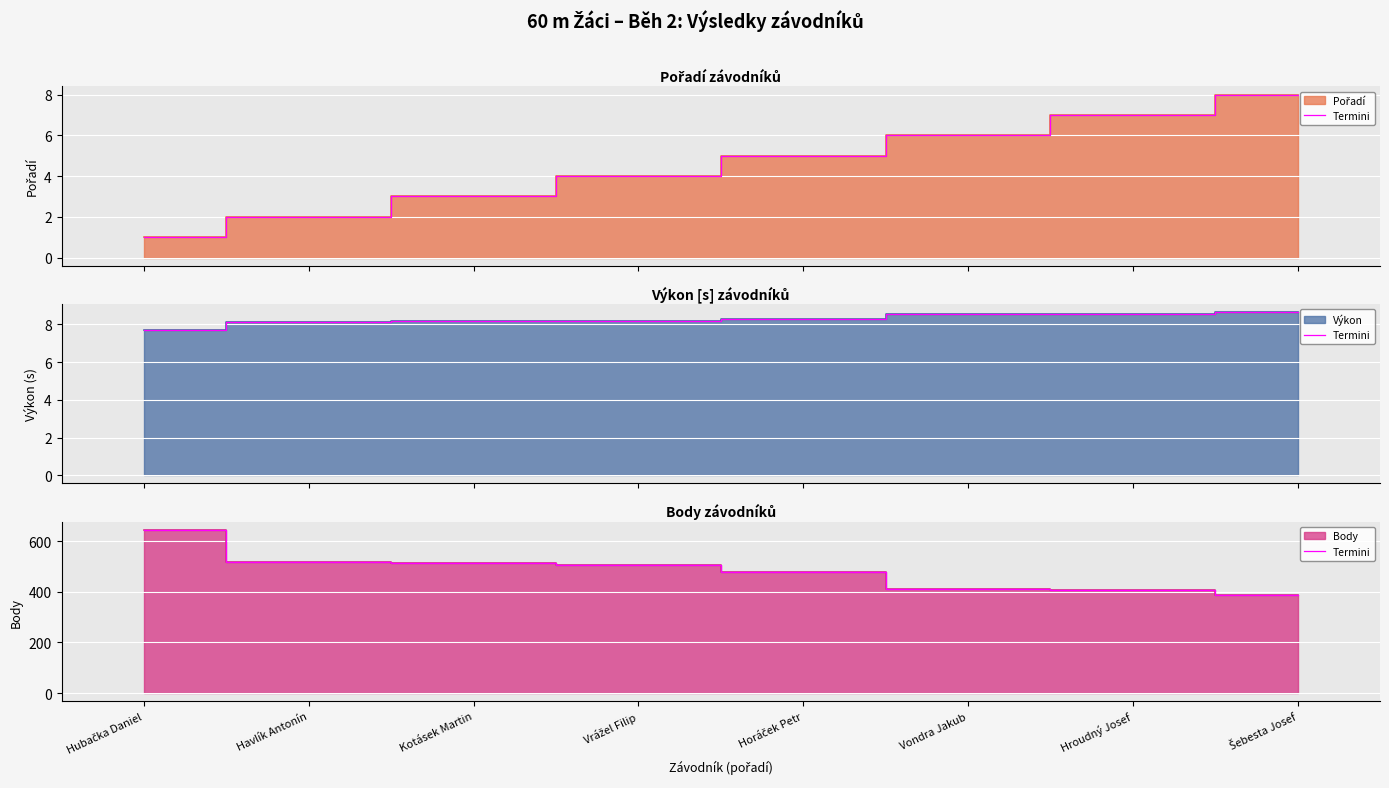

The value at Šebesta Josef is 388. True or false?

True